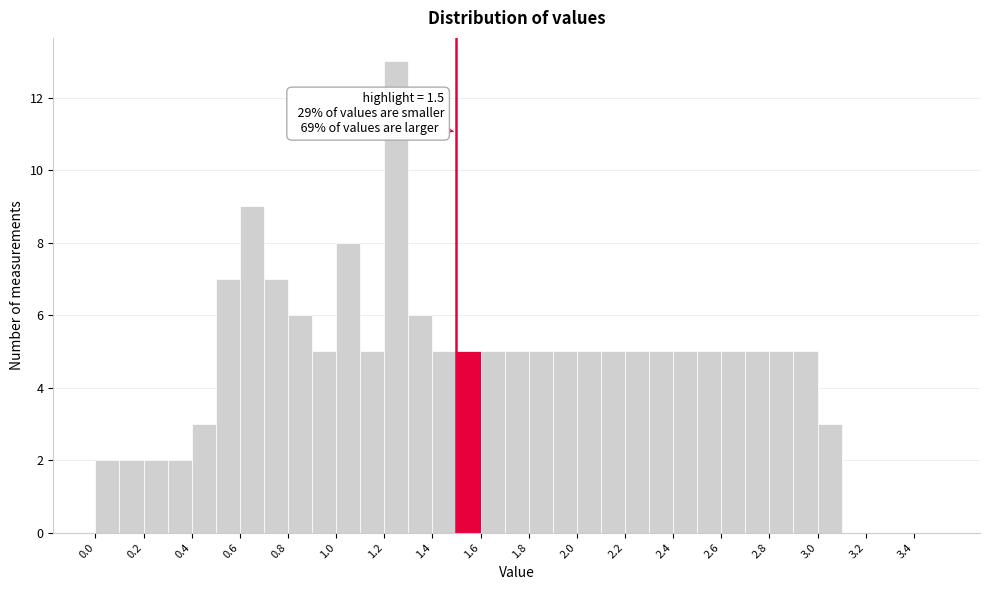

Over which range of the x-axis is the bar tallest?

1.2 to 1.3